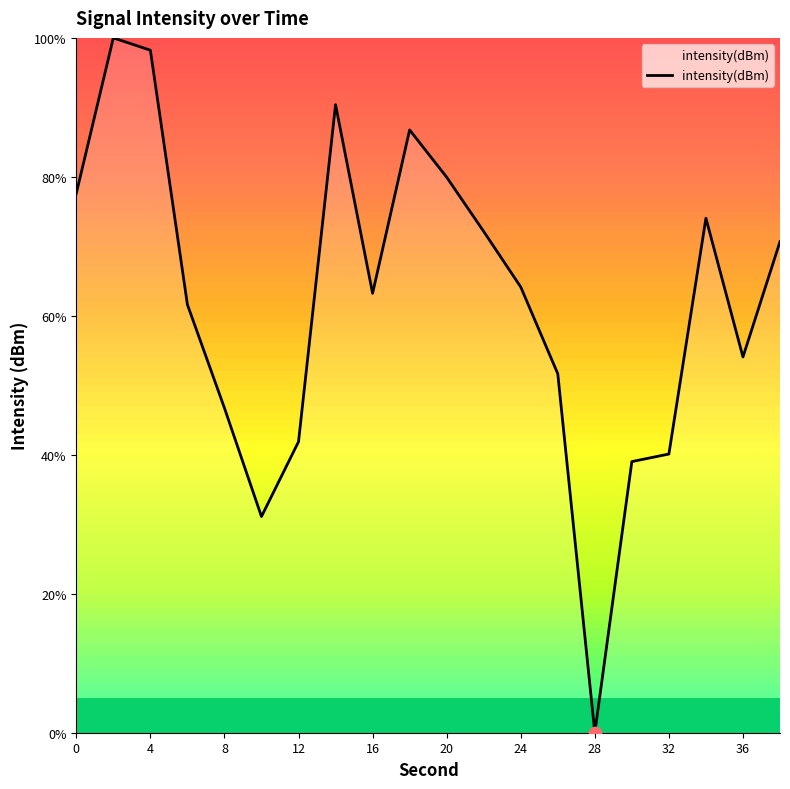

What is the maximum value shown in the chart?

100.0